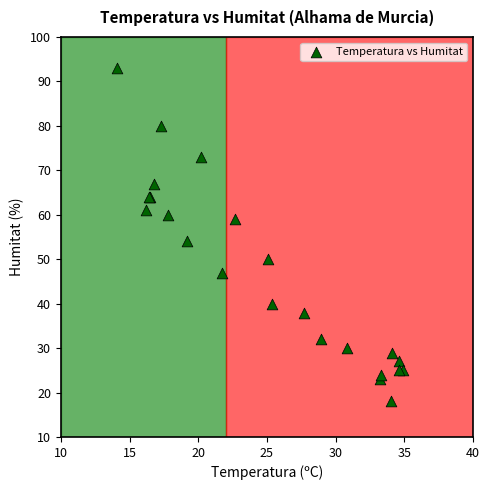

What Y value in the scatter plot is closest to 55?

54